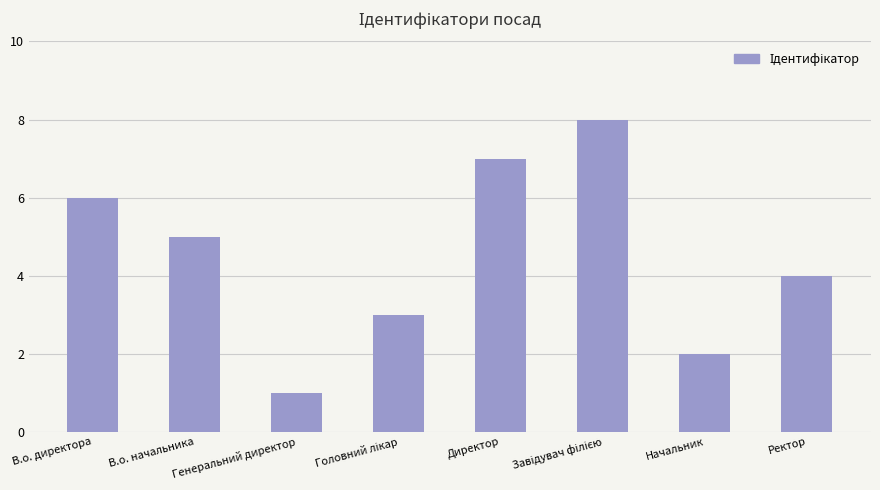

True or false: the data shows 9 at Директор.

False